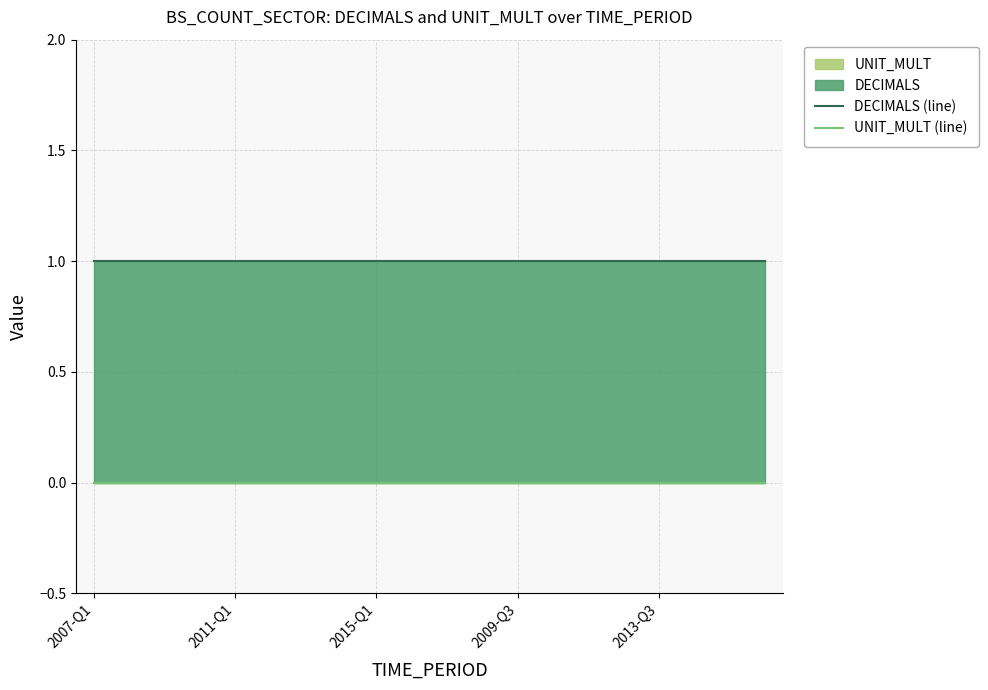

List the series in order of their peak value, highest first.

DECIMALS (line), UNIT_MULT (line)